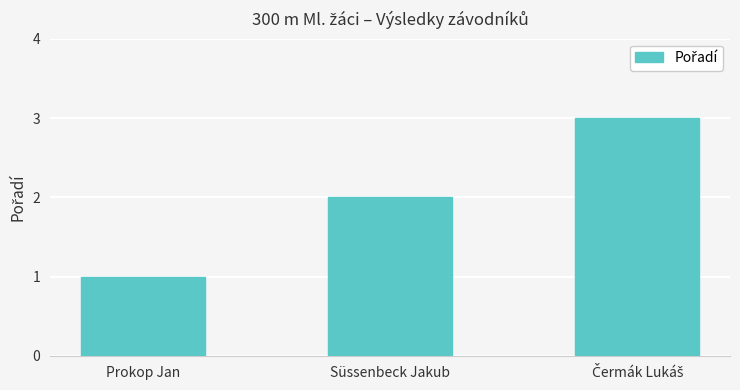

True or false: the data shows 1 at Prokop Jan.

True